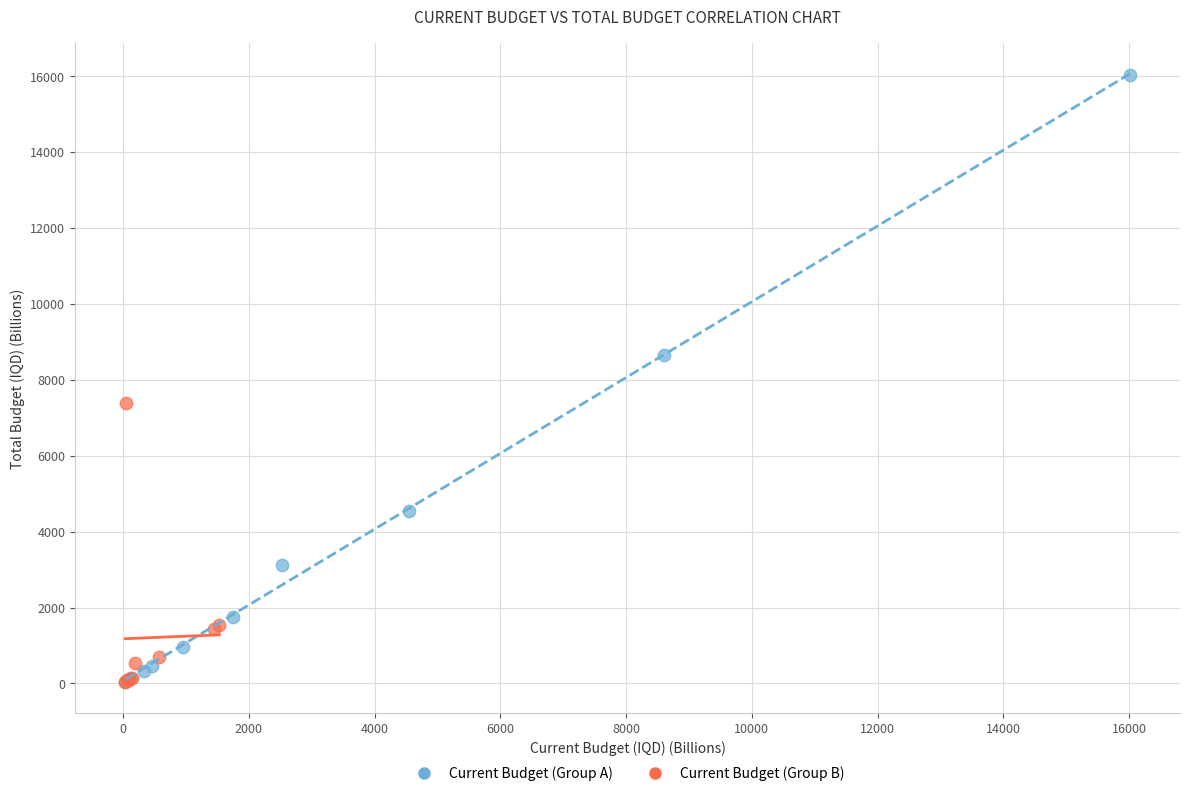

Which series has the largest Y range (max minus min)?

Current Budget (Group A)